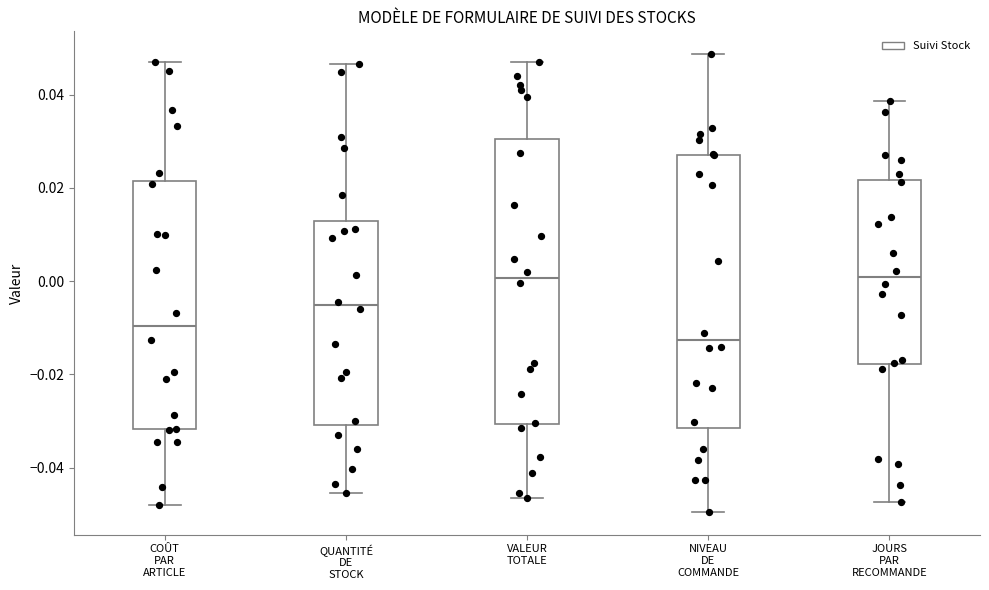

Which box's median line is the lowest?

NIVEAU DE COMMANDE